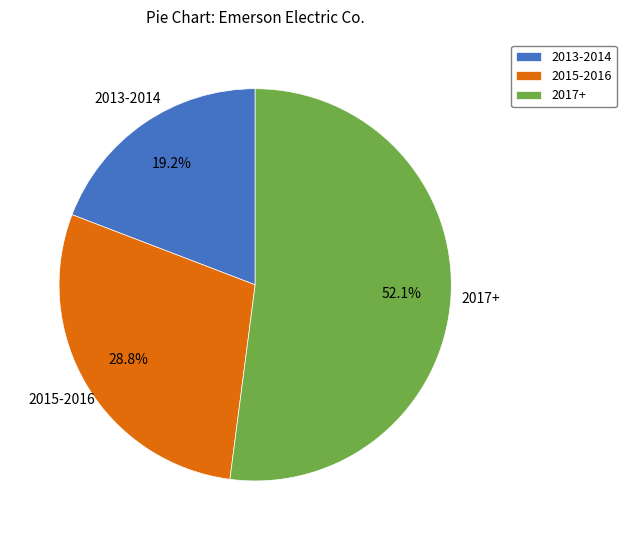

What is the majority slice?

2017+